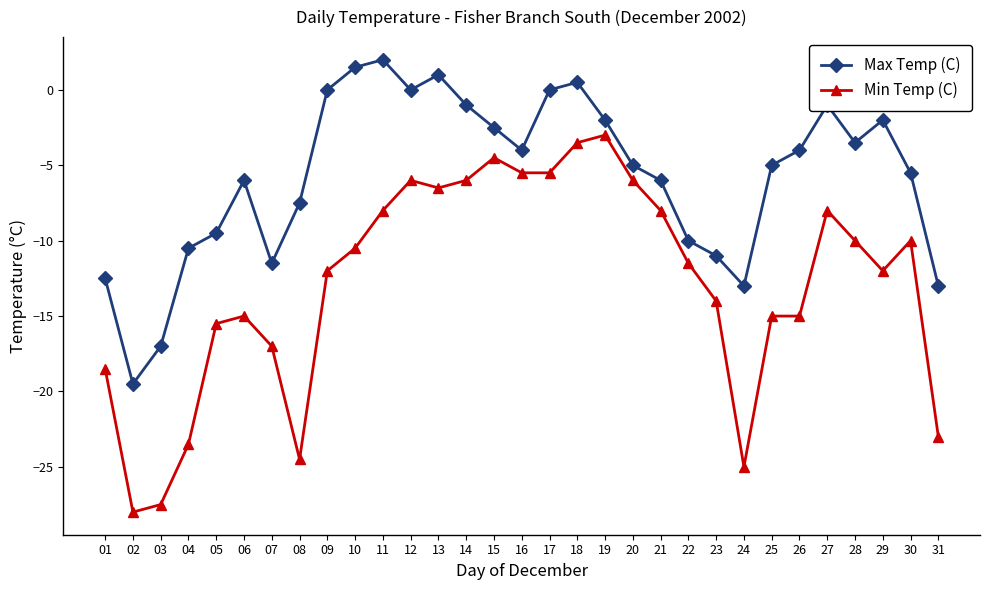

How many interior local valleys does the Max Temp (C) series have?

6